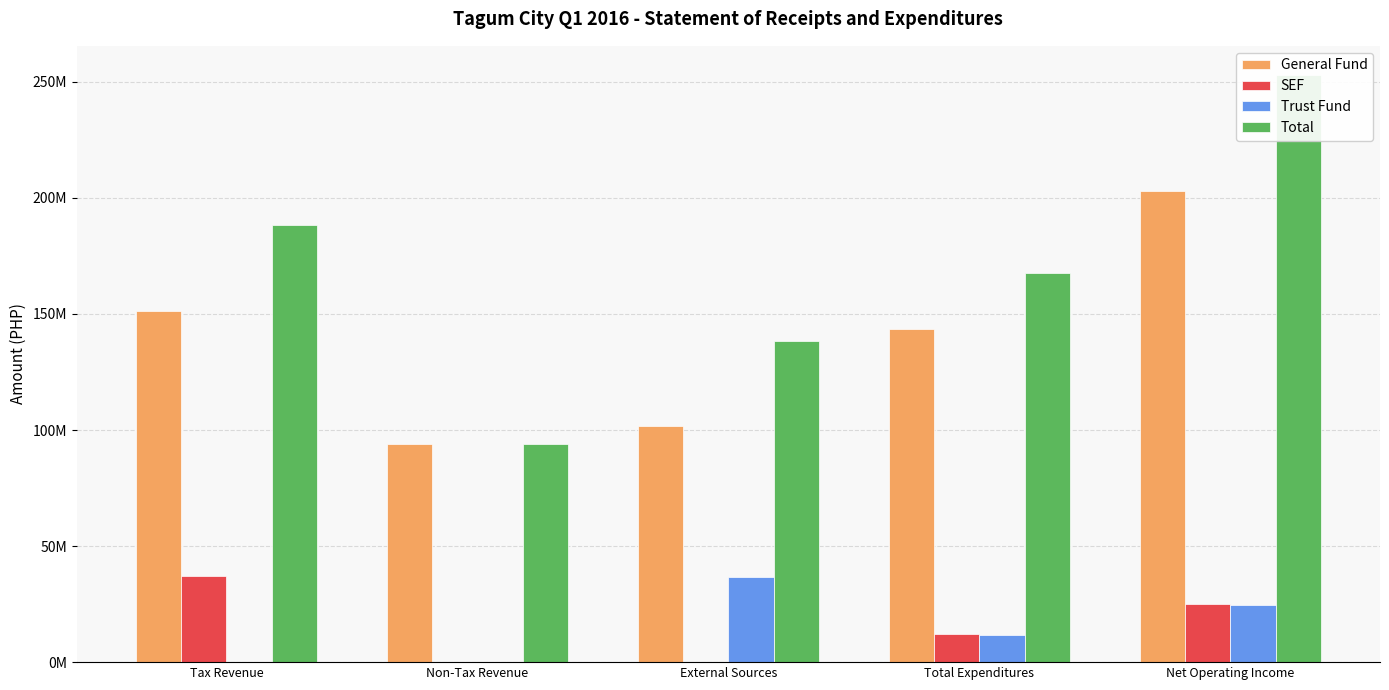

Reading left to right, what are all the values shown in this chart?

General Fund: 151199171.7	93864068.8	101701804.0	143640285.2	203124759.4
SEF: 37073130.7	0.0	0.0	12038241.0	25034889.7
Trust Fund: 0.0	0.0	36553663.2	11840124.0	24713539.2
Total: 188273889.0	93864068.8	138255467.2	167518650.2	252874774.8